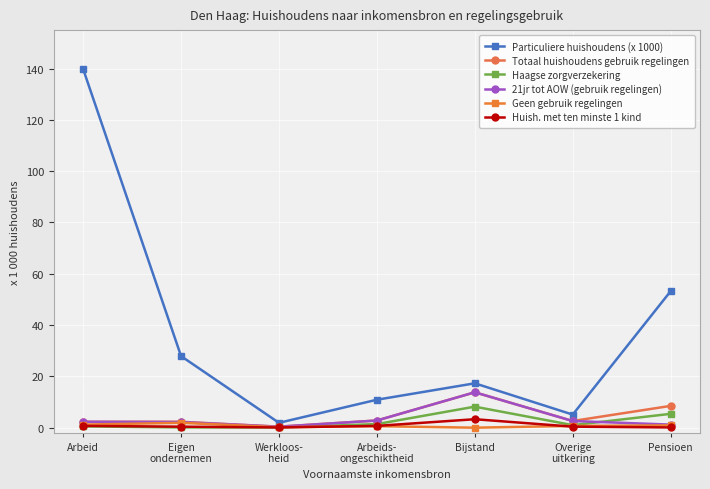

True or false: Huish. met ten minste 1 kind has a value of 3.3 at Bijstand.

True